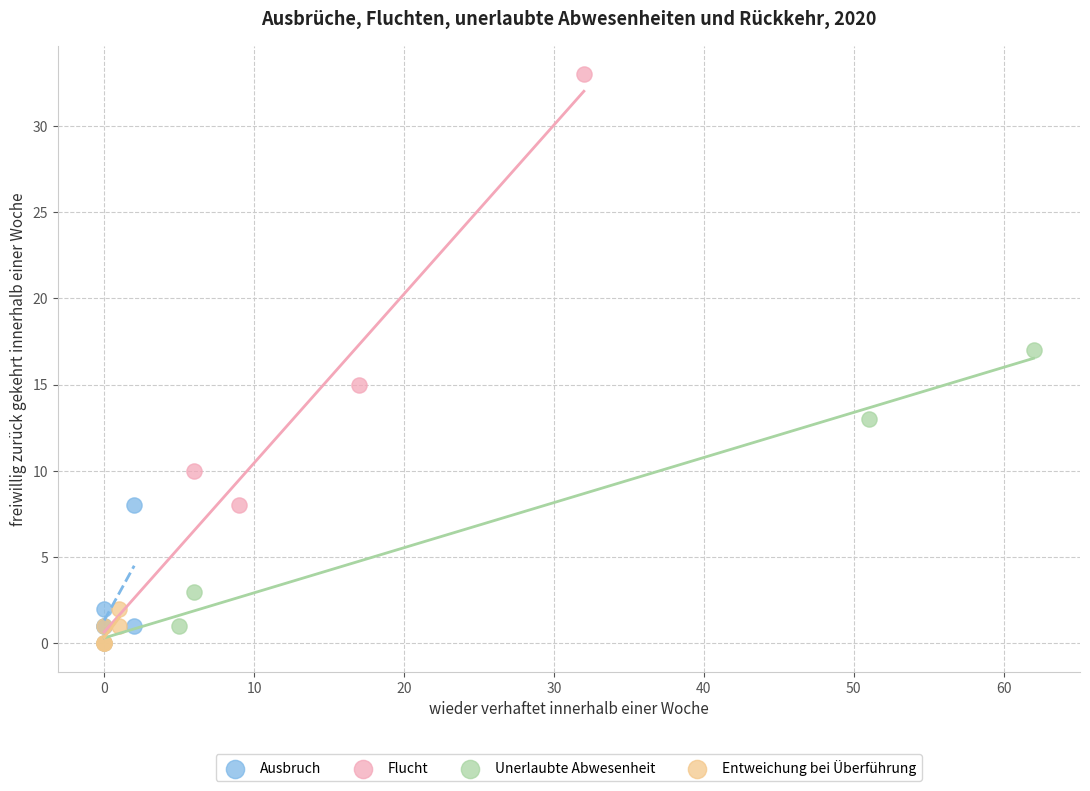

Which series has the largest Y range (max minus min)?

Flucht